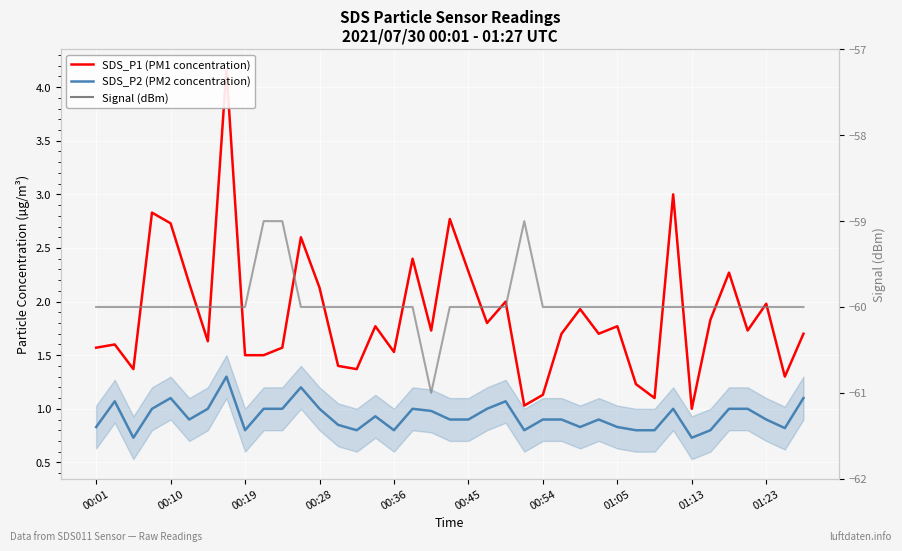

Is the value of SDS_P2 (PM2 concentration) at 17 greater than the value of Signal (dBm) at 01:23?

Yes